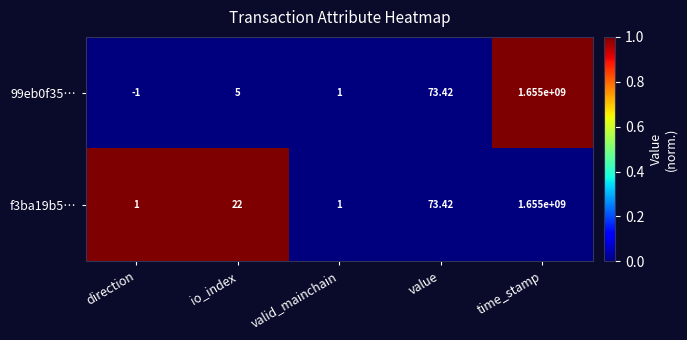

Where is f3ba19b5… nearest to the value 827500000?

value